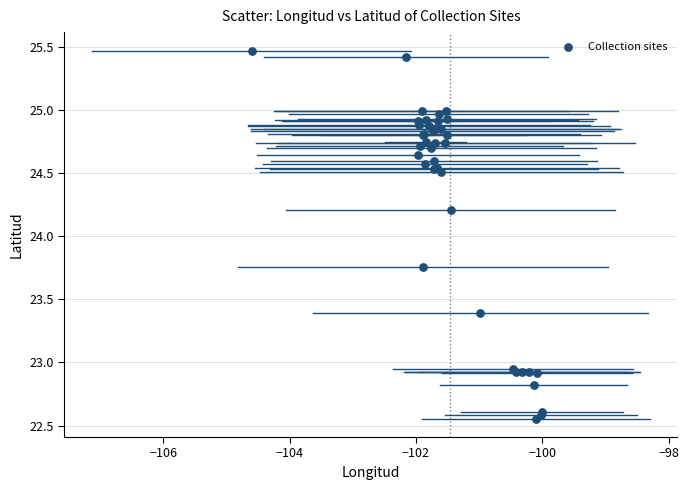

What Y value in the scatter plot is closest to 24?

24.2